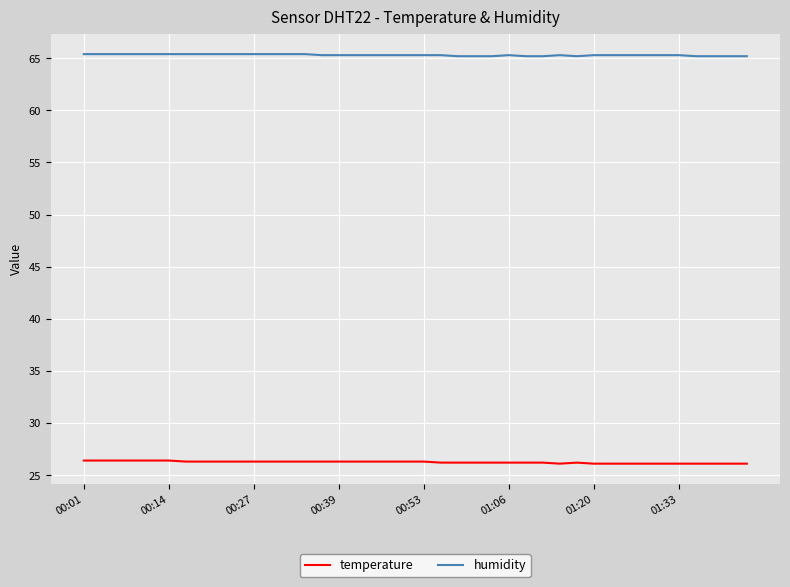

Count the number of data series in this chart.

2